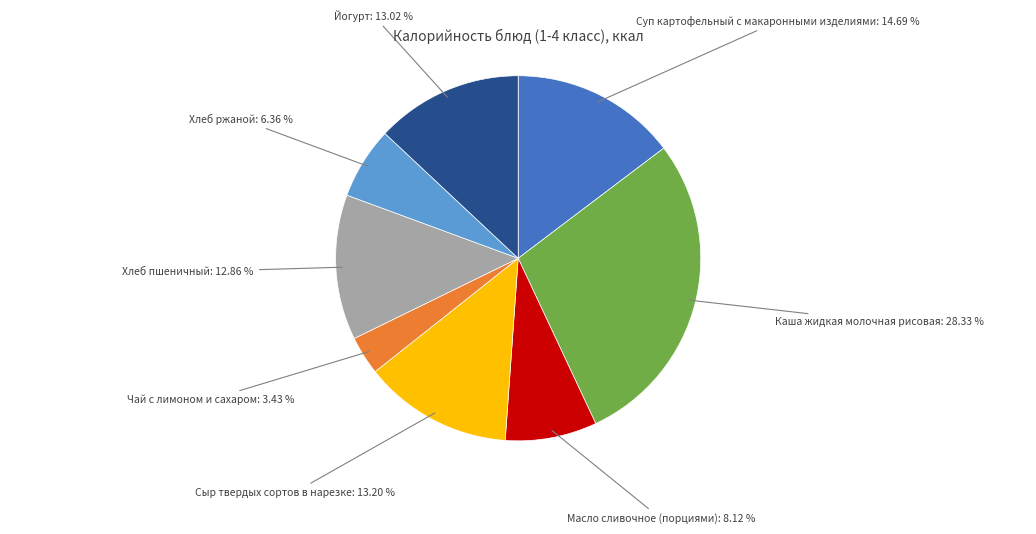

Is Масло сливочное (порциями) the majority of the pie?

No